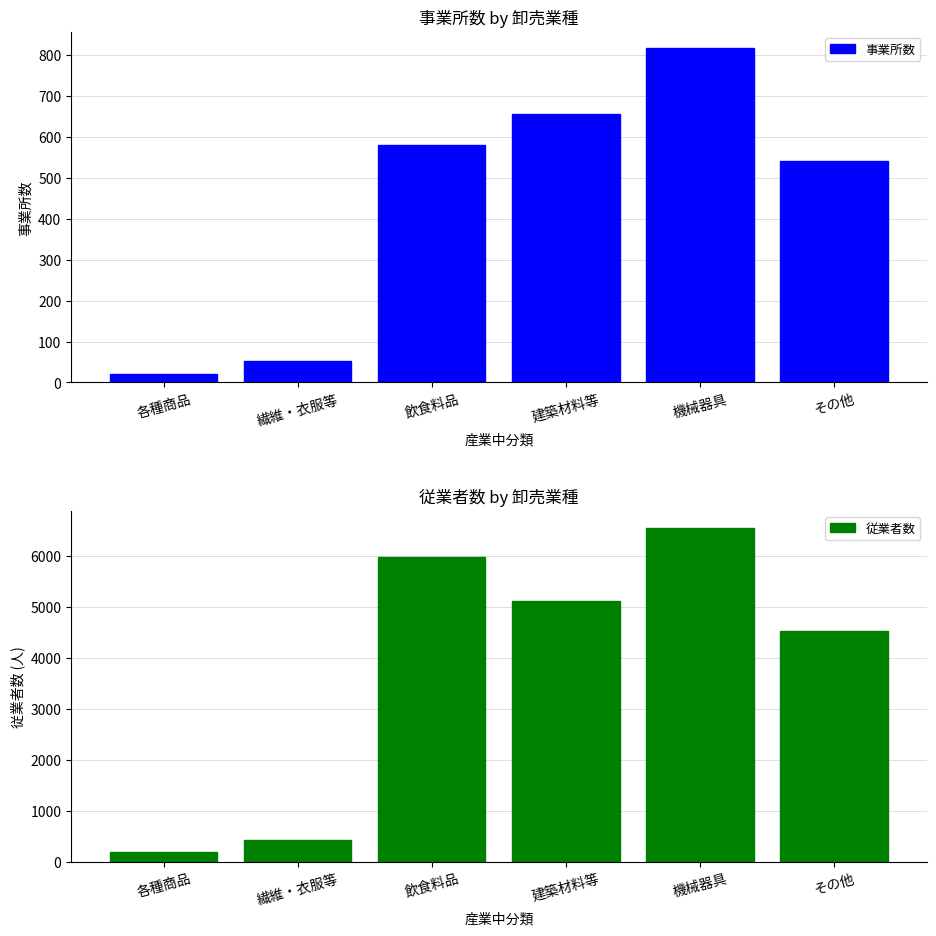

Reading right to left, what are all the values shown in this chart?

事業所数: 541	816	657	579	52	21
従業者数: 4527	6560	5121	5980	425	183